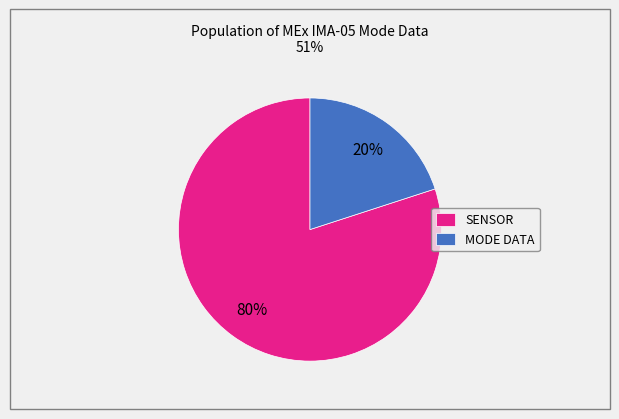

Is it true that SENSOR is 92% of the pie?

False